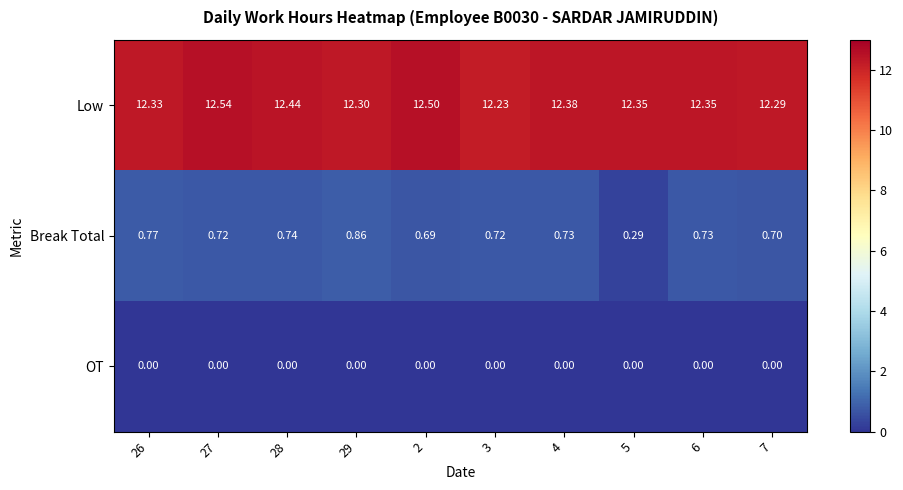

At 28, list the series in order from largest to smallest.

Low, Break Total, OT